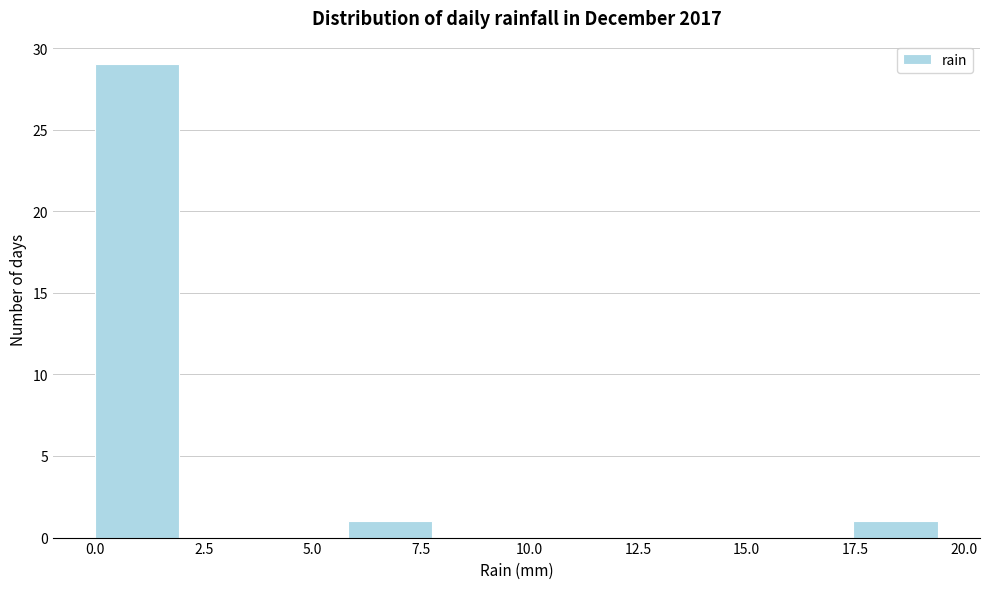

Around what value on the x-axis is the tallest bar? Give the approximate position of its centre, as read against the axis.

1.0